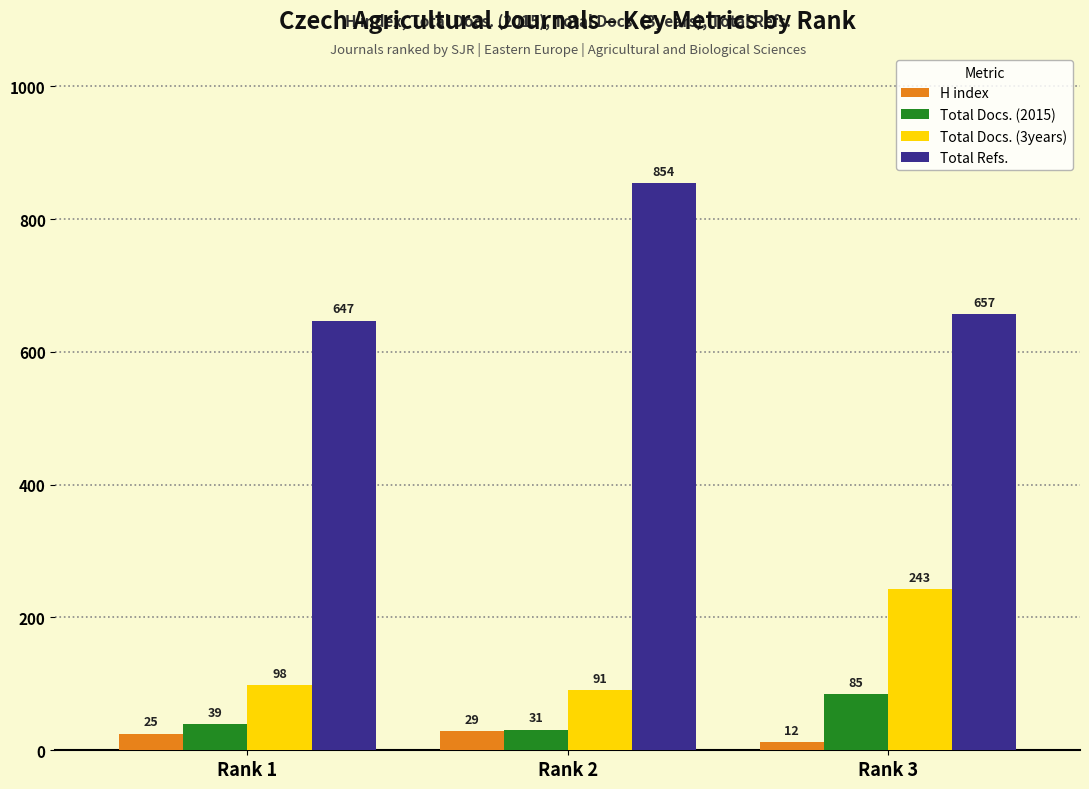

The Total Docs. (3years) series shows 91 at Rank 2. True or false?

True